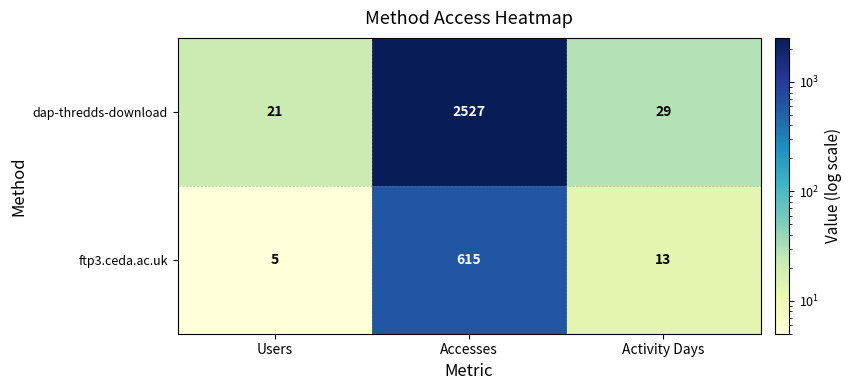

How many categories are shown in the chart?

3